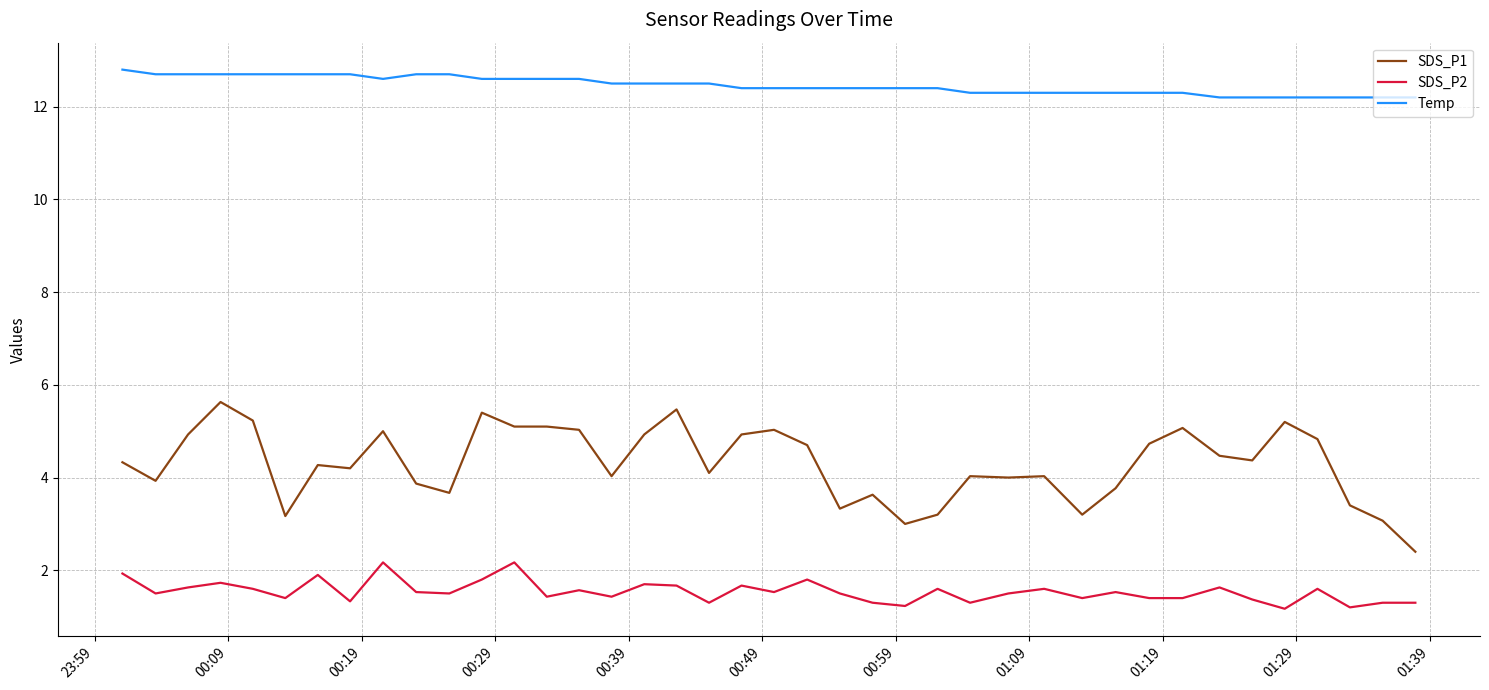

Which series has the largest range (max minus min)?

SDS_P1